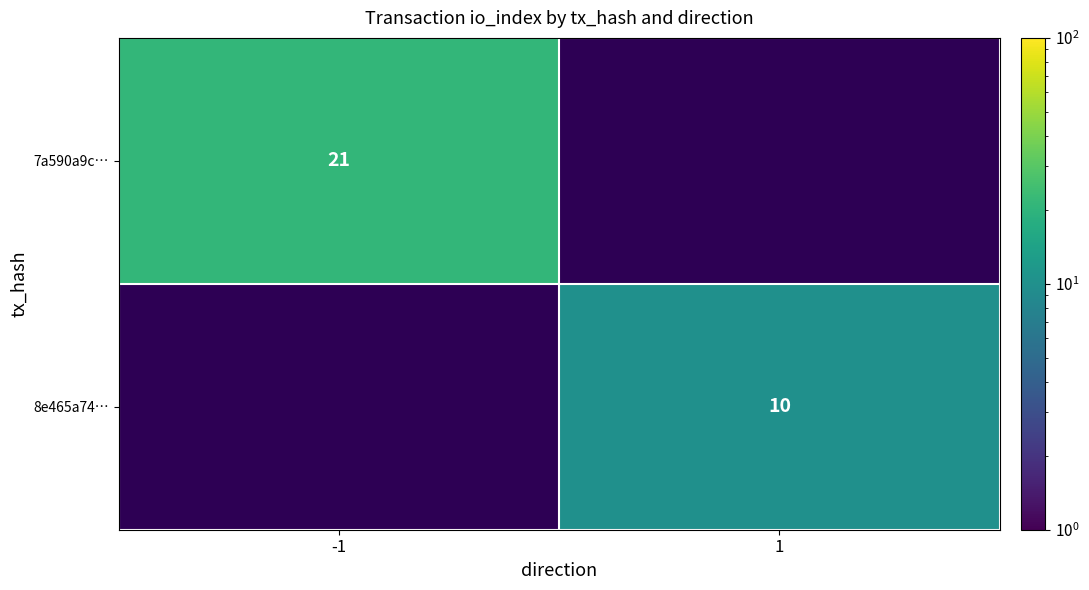

True or false: 8e465a74… has a value of 10 at 1.

True